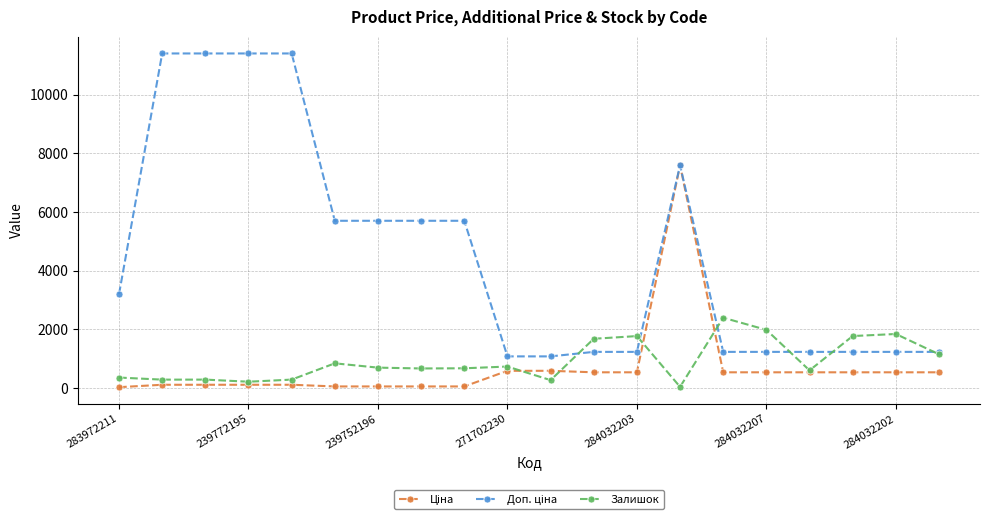

What is the value of the Залишок point at the 16th from the left?

1986.0